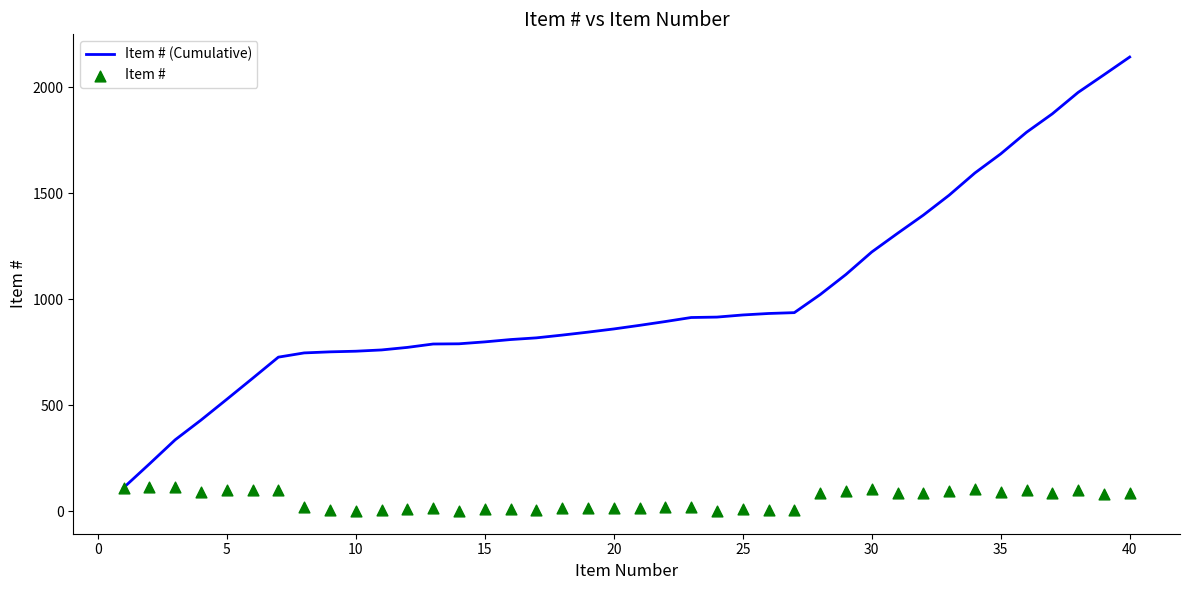

What is the total value across all series at 20?

726